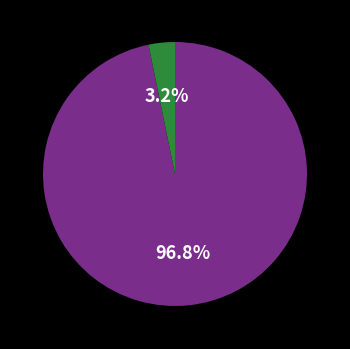

Is there a majority slice in this chart?

Yes